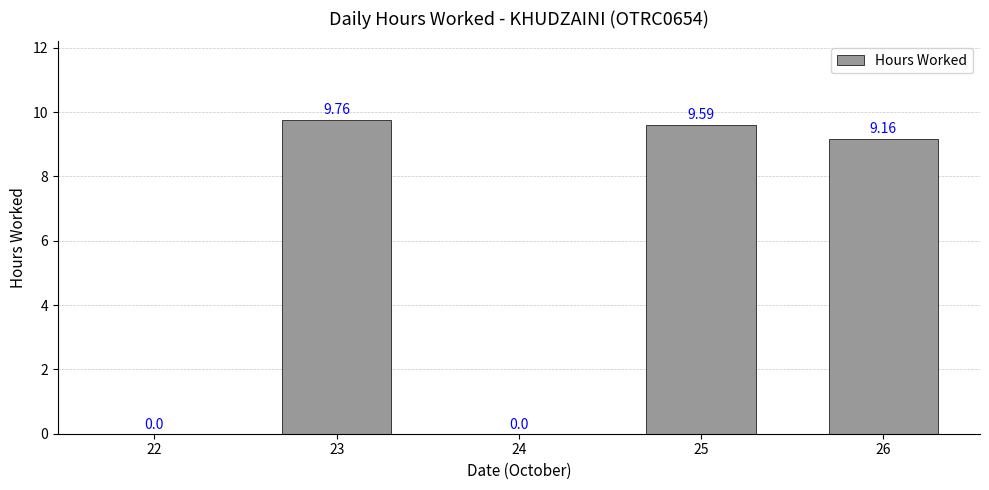

Reading right to left, extract all data points from this chart.

26=9.2	25=9.6	24=0.0	23=9.8	22=0.0